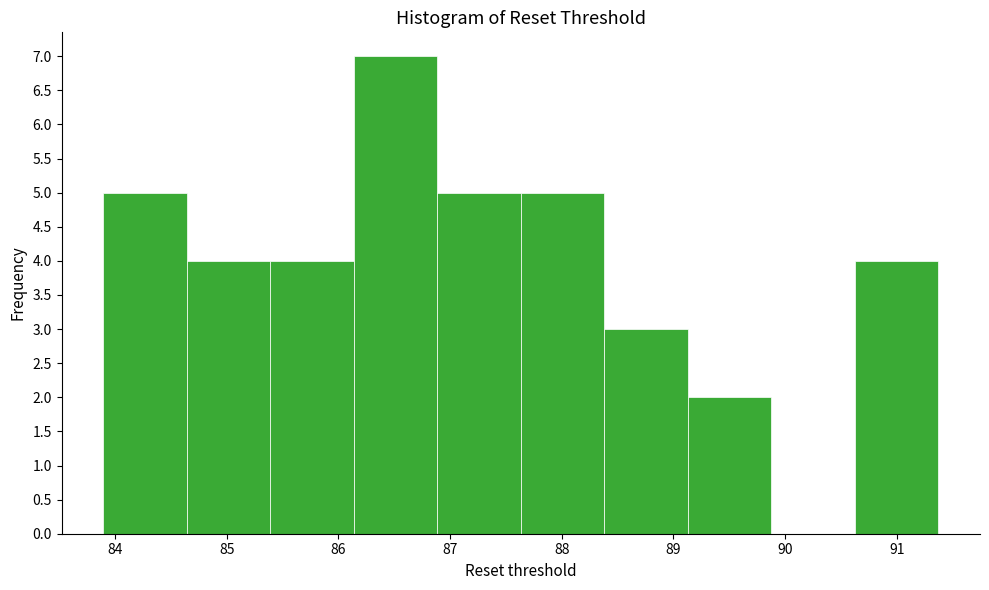

Which range on the x-axis has the tallest bar?

86.1 to 86.9